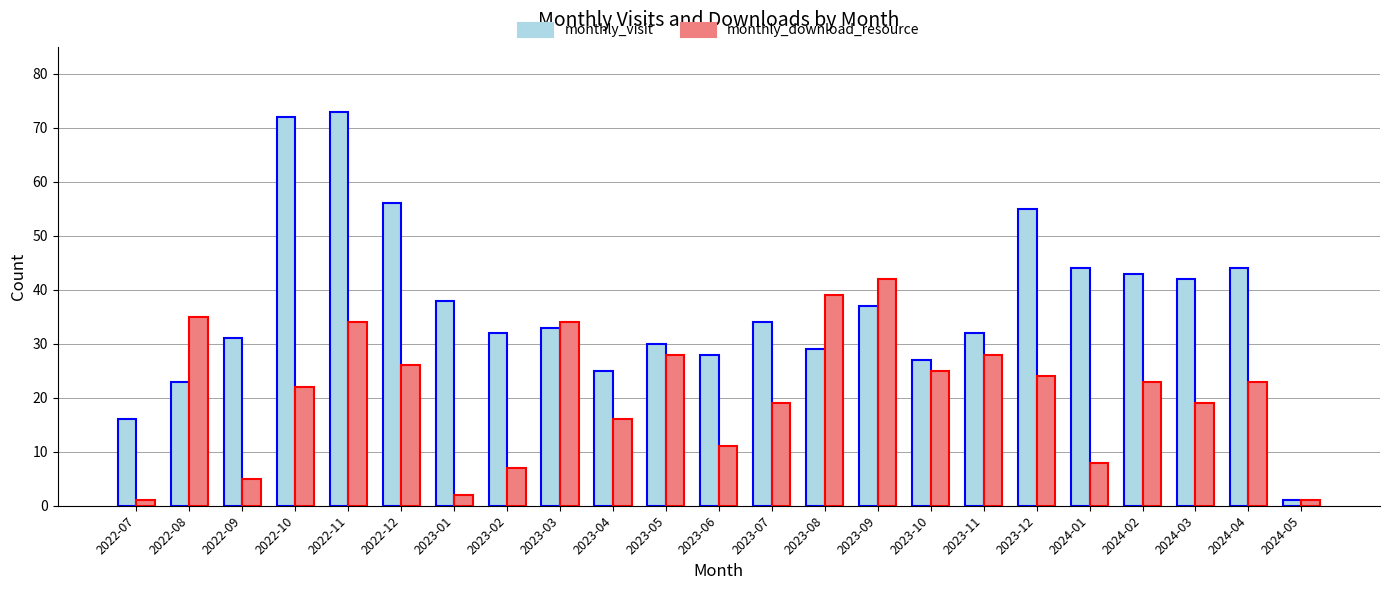

How many distinct data groups are displayed?

2